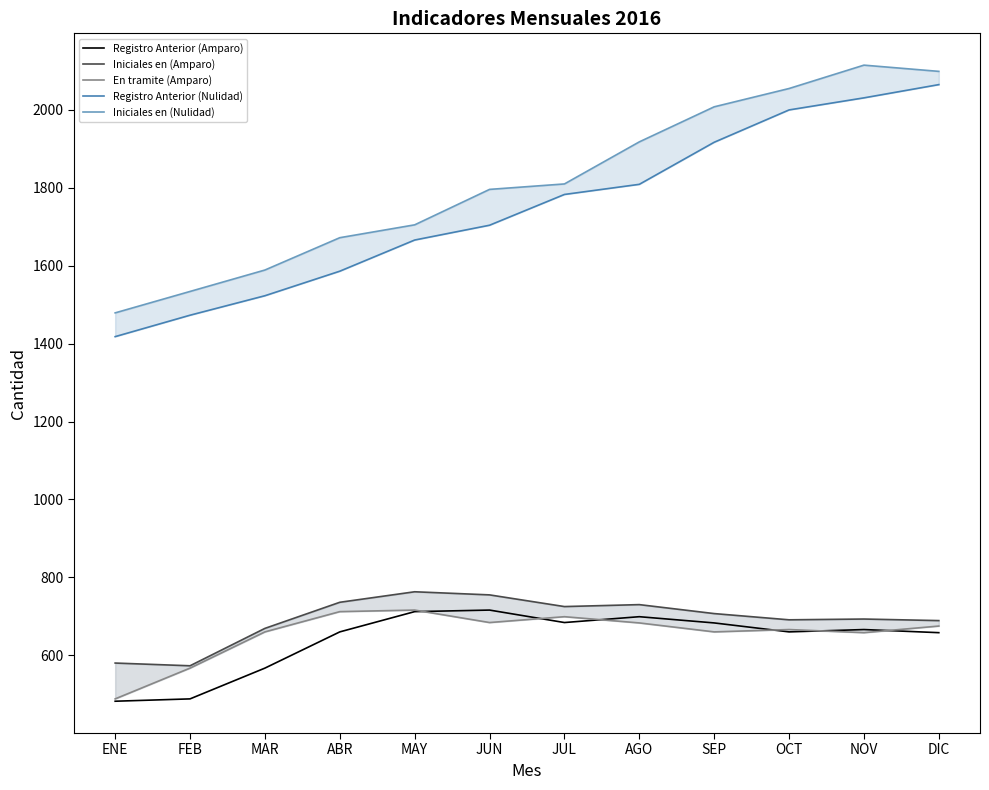

Reading left to right, transcribe all the data shown in this chart.

Registro Anterior (Amparo): 482	488	567	660	712	716	684	699	683	660	666	658
Iniciales en (Amparo): 580	573	669	736	763	755	725	730	707	691	693	689
En tramite (Amparo): 488	567	660	712	716	684	699	683	660	666	658	675
Registro Anterior (Nulidad): 1418	1473	1523	1586	1666	1704	1783	1809	1917	2000	2031	2065
Iniciales en (Nulidad): 1479	1534	1589	1672	1705	1796	1810	1918	2008	2055	2115	2099